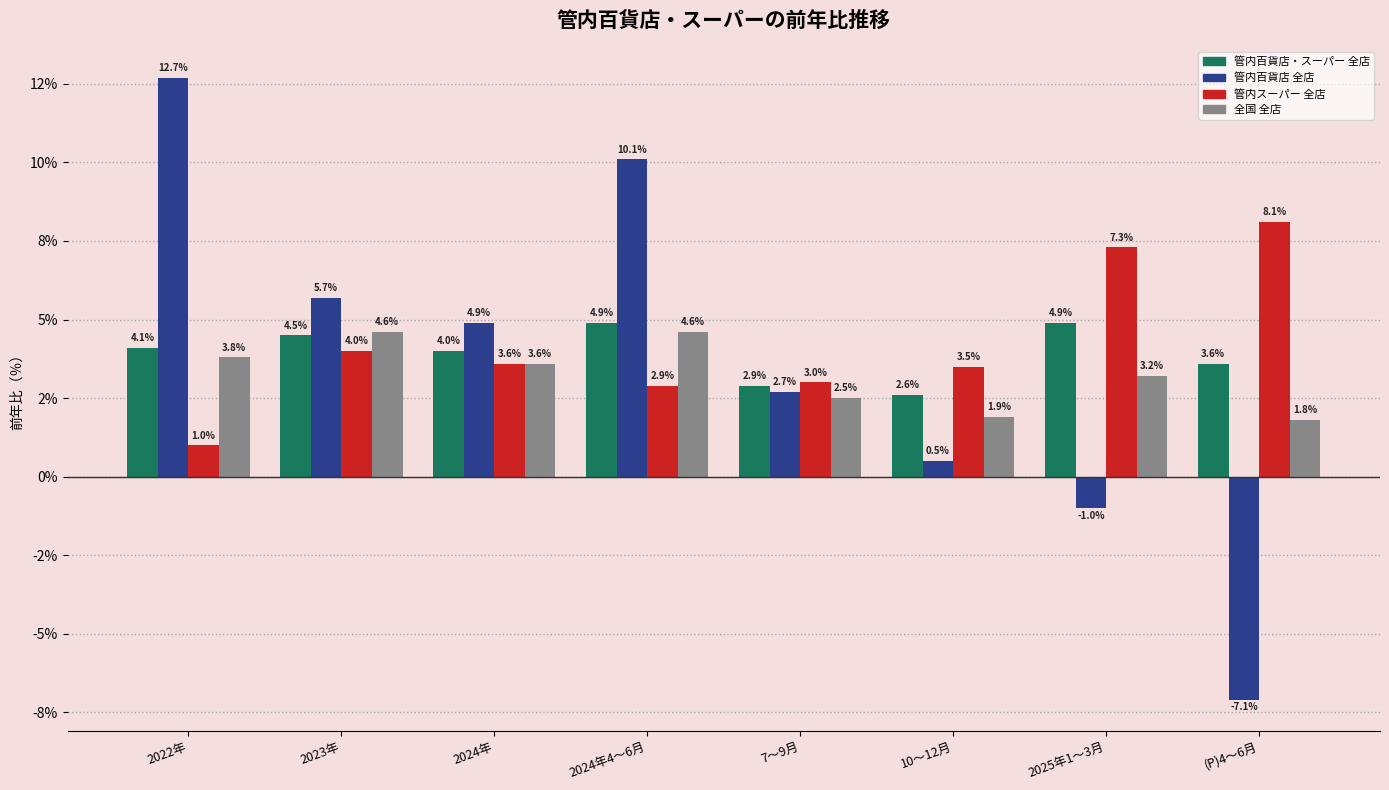

What is the difference between the second highest and minimum values in the 管内百貨店 全店 series?

17.2